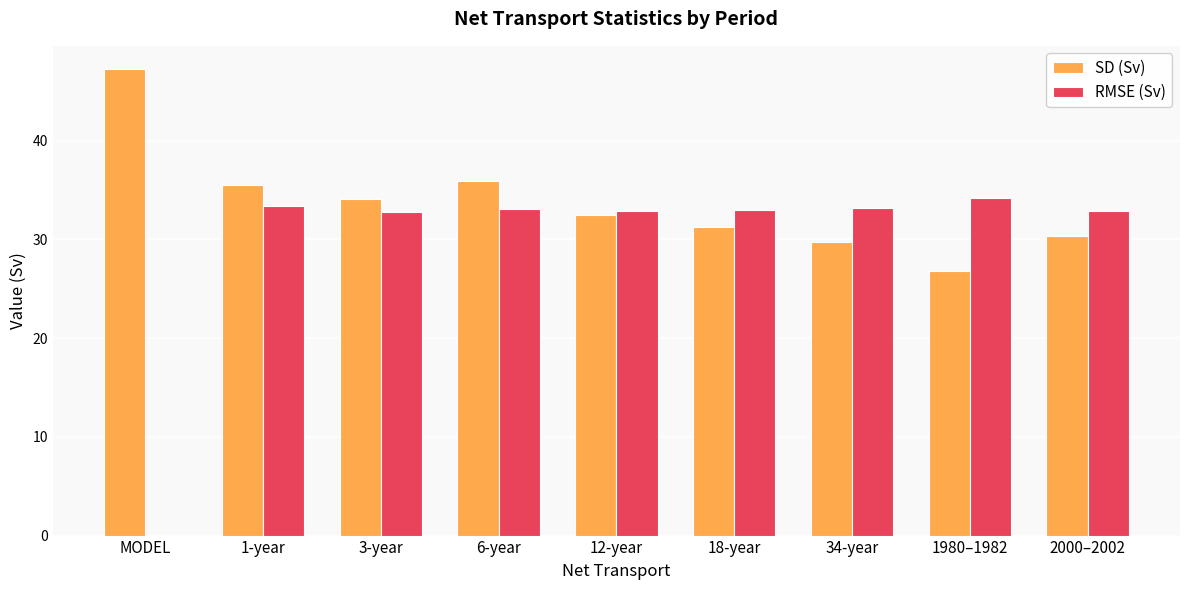

True or false: SD (Sv) has a value of 30.3 at 2000–2002.

True